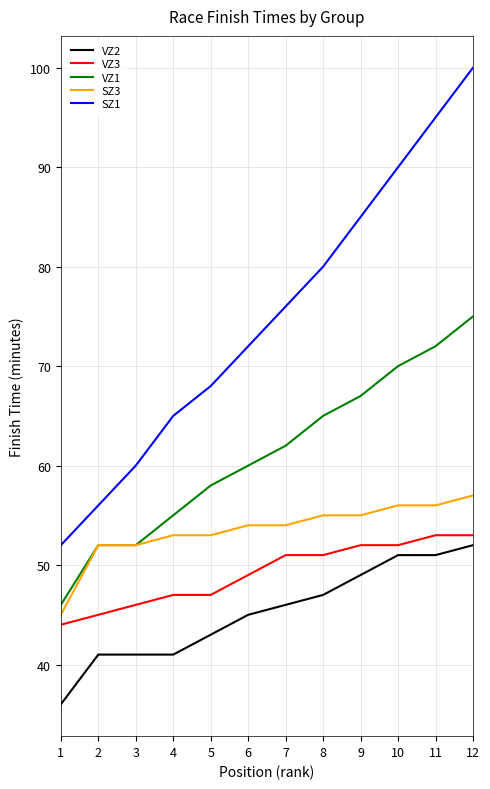

Does the chart have visible grid lines?

Yes